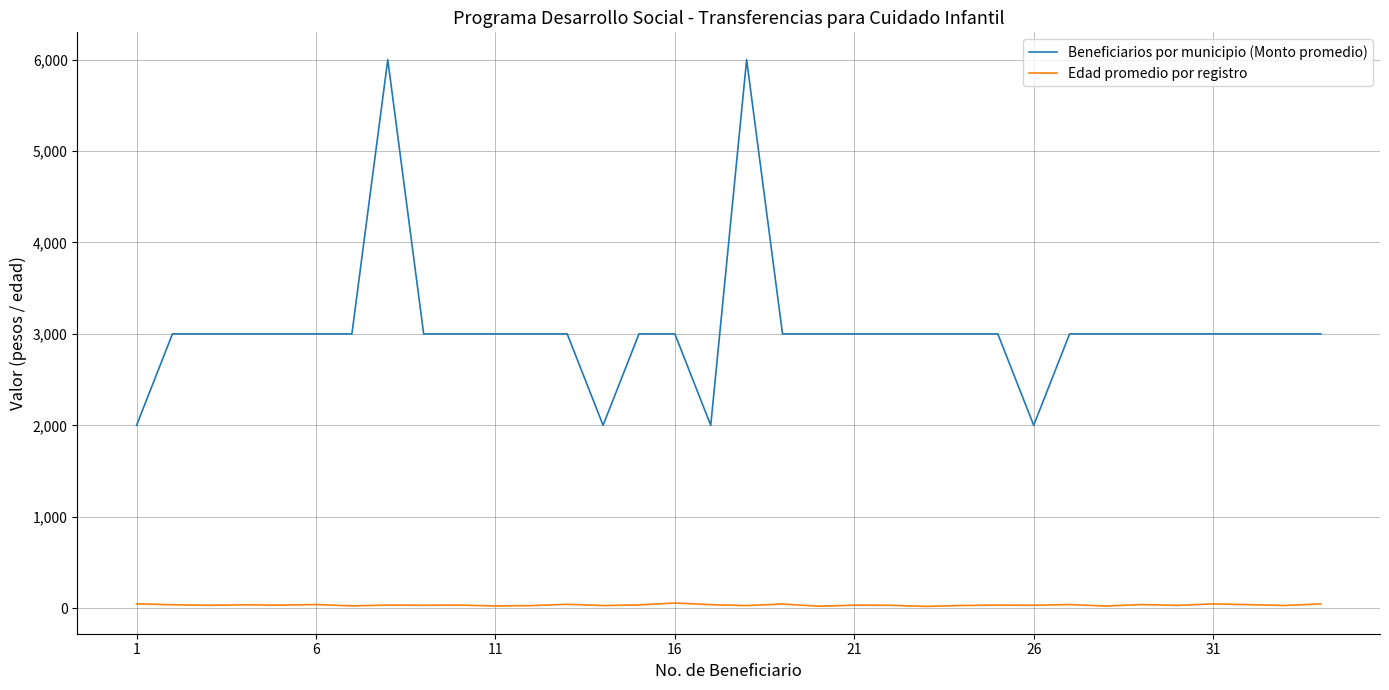

What is the greatest value displayed?

6000